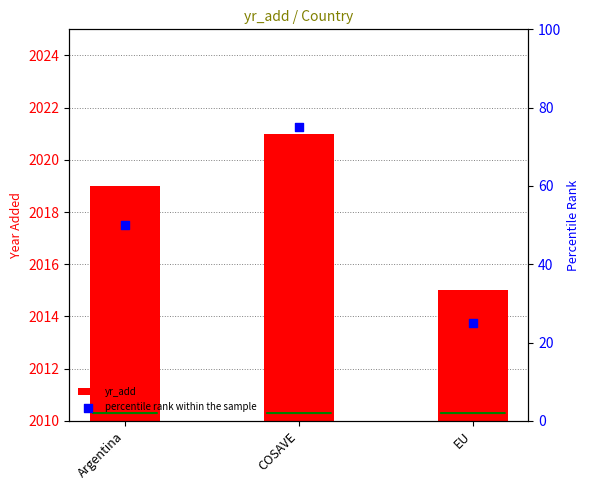

Is the value of percentile rank within the sample at COSAVE greater than the value of yr_add at COSAVE?

No